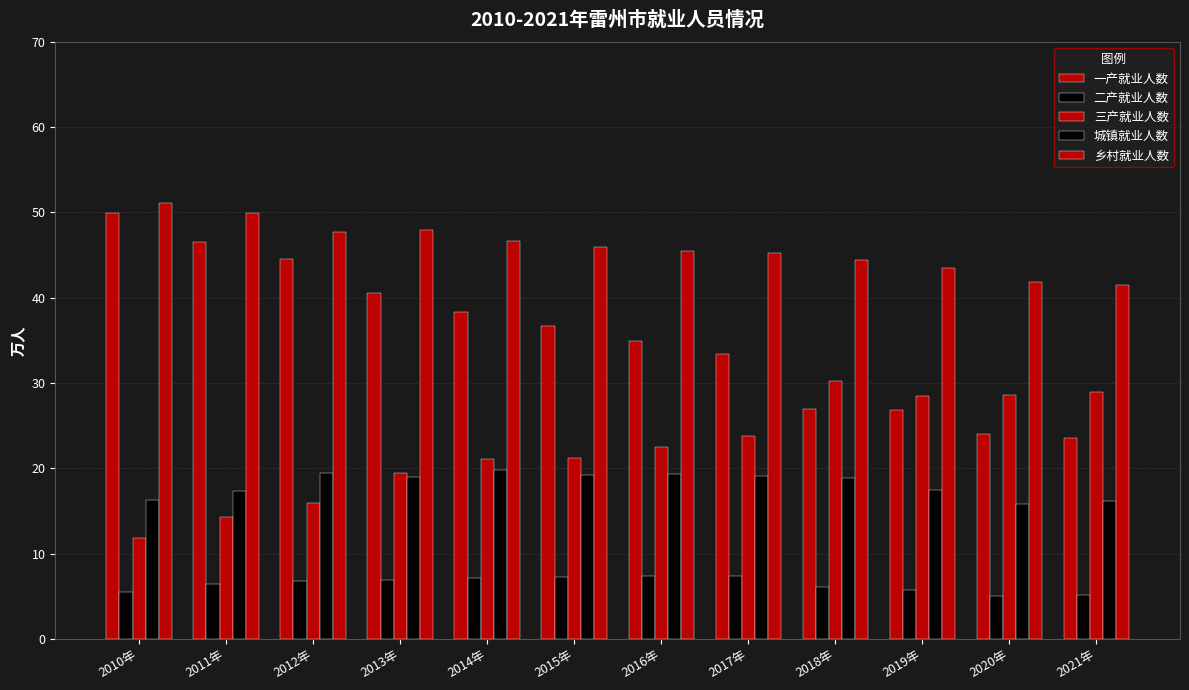

How many groups of bars are there?

12